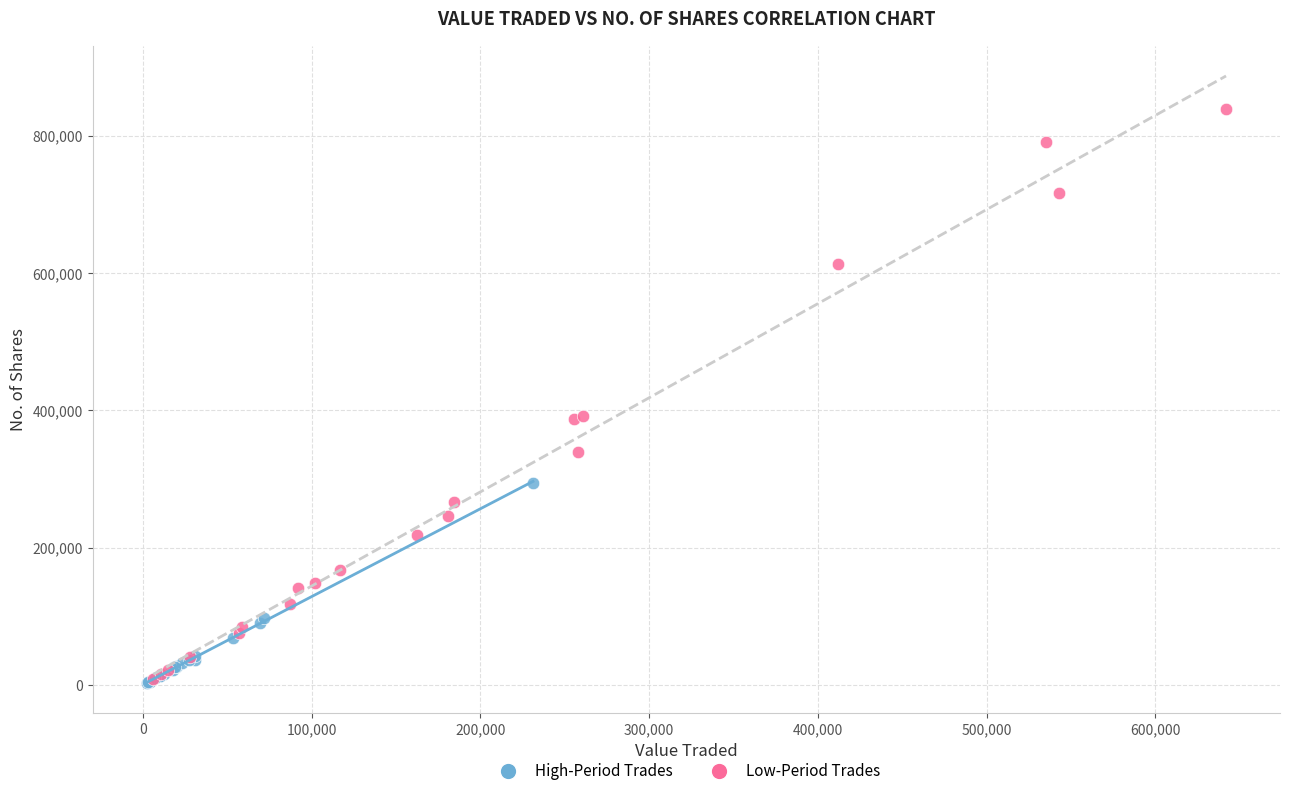

Which series reaches the maximum Y coordinate?

Low-Period Trades